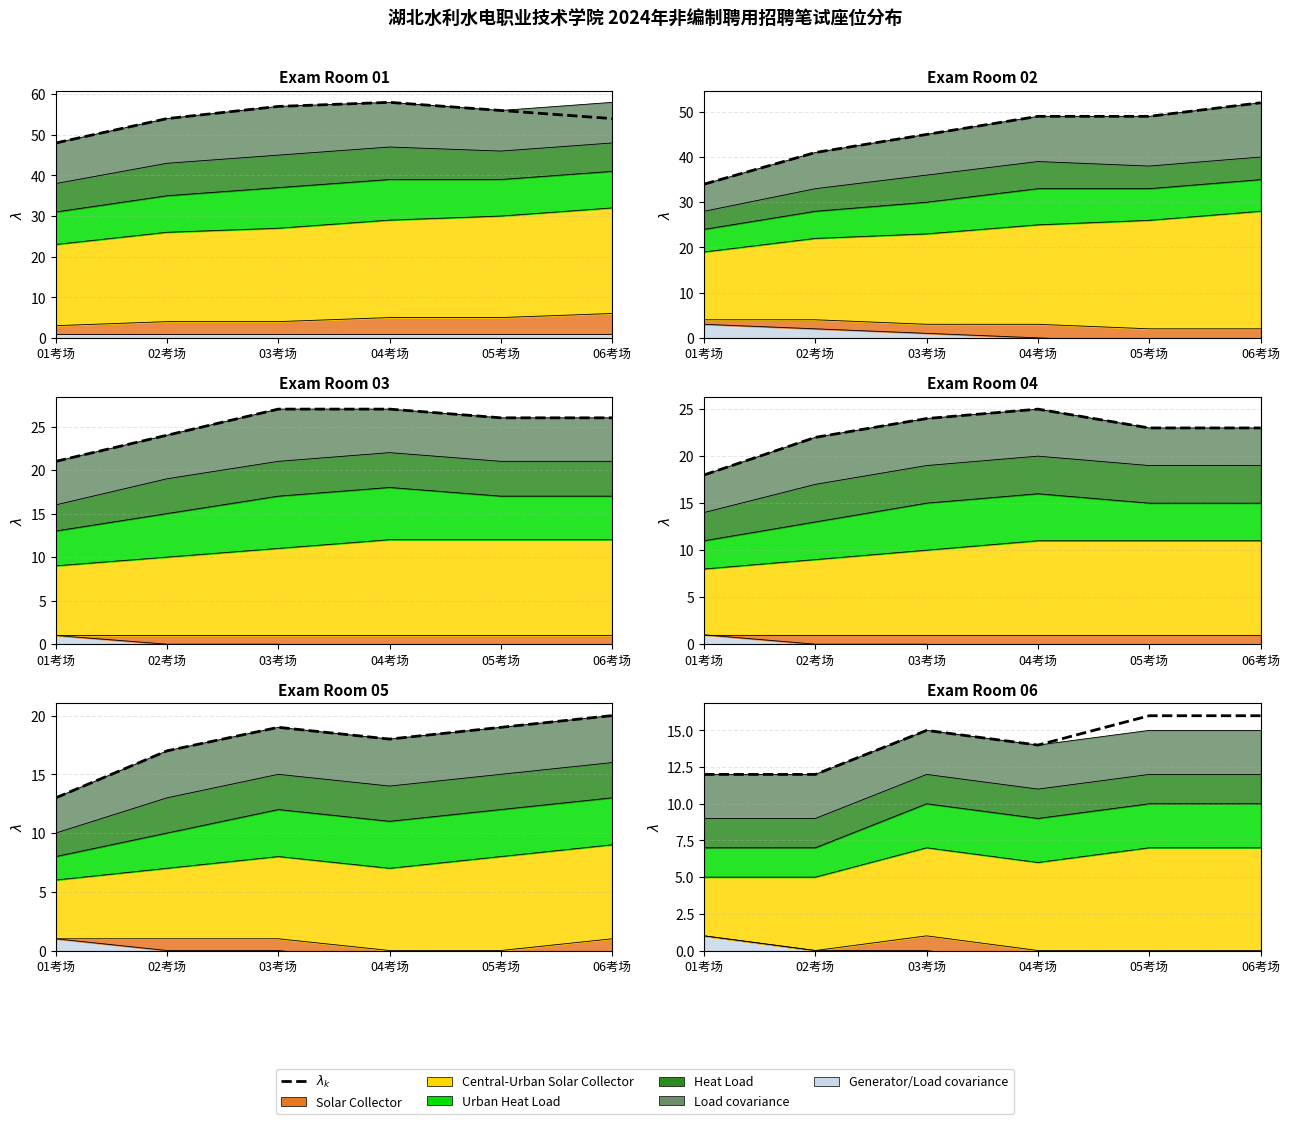

What is the sum of all values?

85